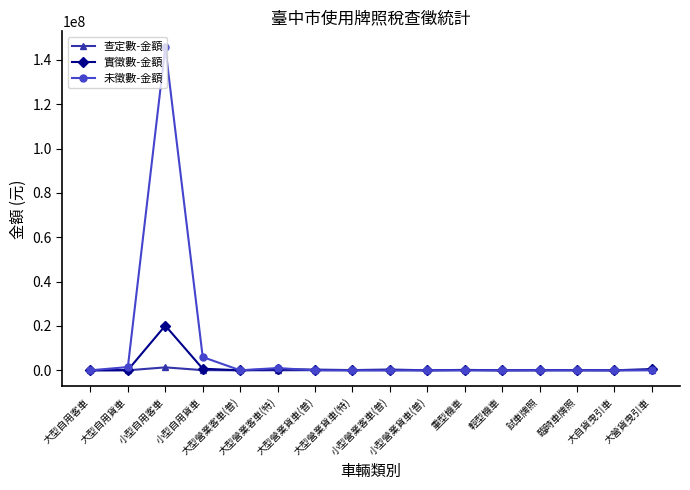

Is this an area chart (filled region under the line)?

No